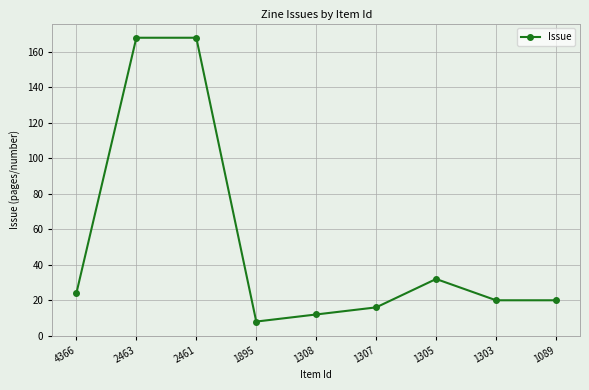

What is the greatest value displayed?

168